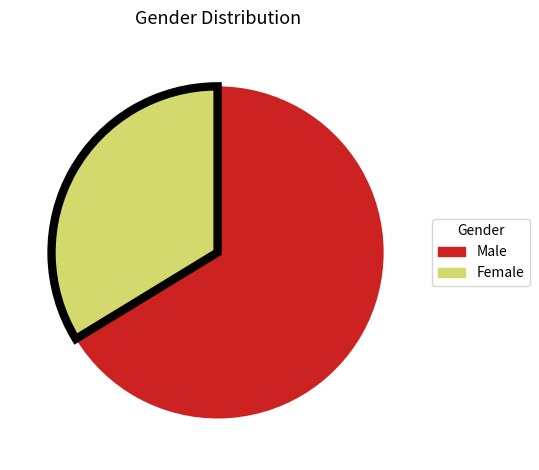

True or false: Female accounts for 34% of the total.

True